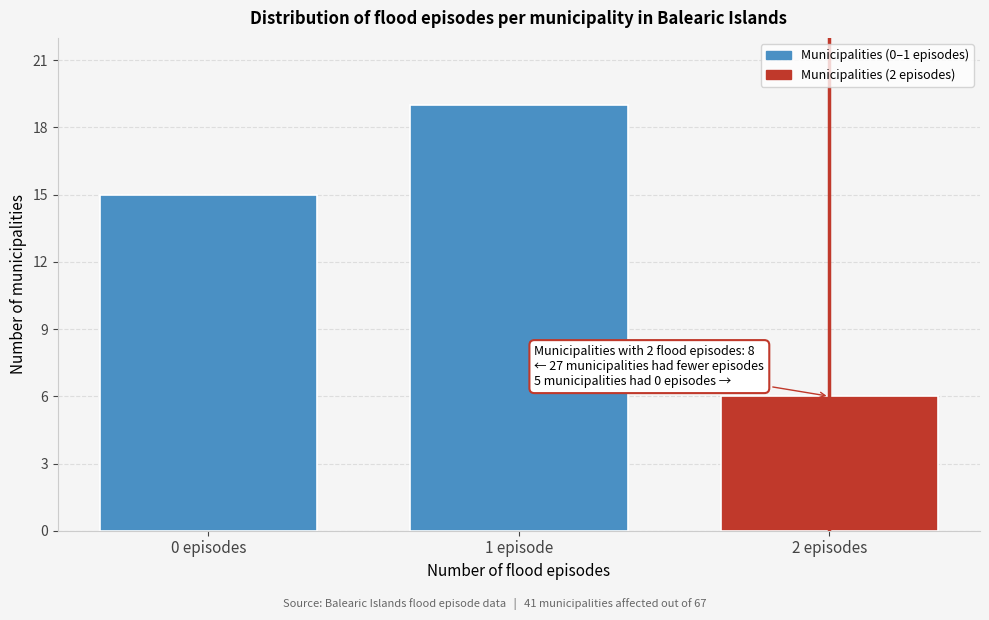

Reading right to left, transcribe all the data shown in this chart.

2 episodes=6	1 episode=19	0 episodes=15